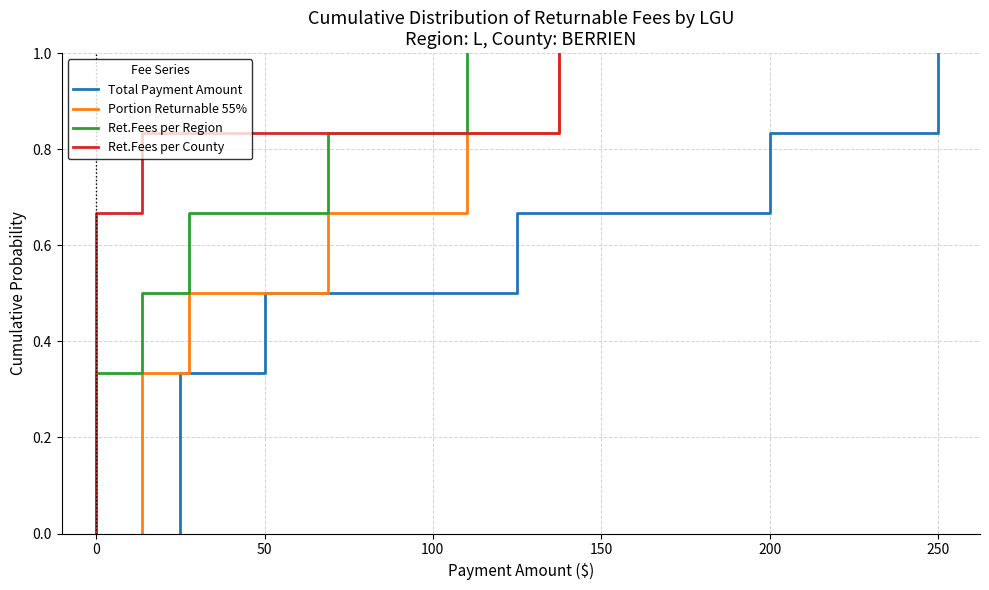

Which series changed the most between −50 and 250?

Total Payment Amount